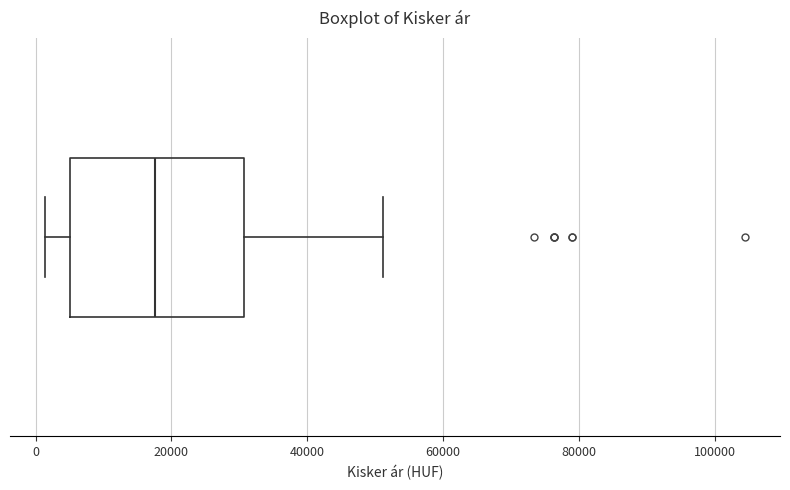

Read this box plot against the x-axis: the position of the median line, the range covered by the box, and the ends of both whiskers. The values are not printed on the chart, so give them approximately, as read against the axis.

median 18000, box 6000 to 30000, whiskers 2000 to 52000